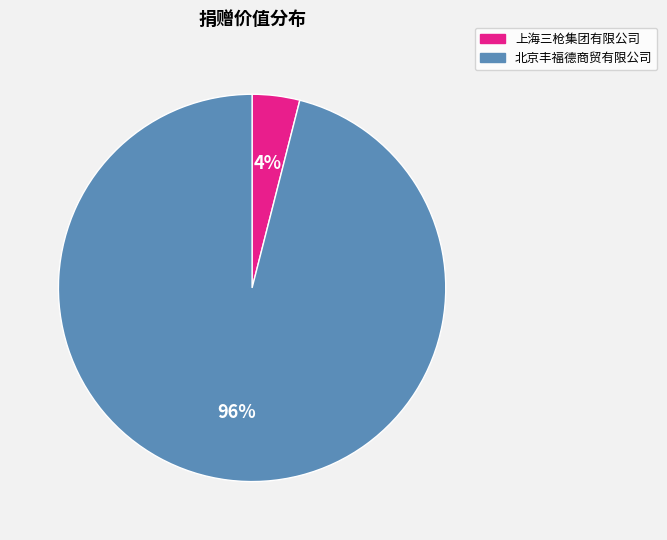

True or false: 北京丰福德商贸有限公司 accounts for 87% of the total.

False